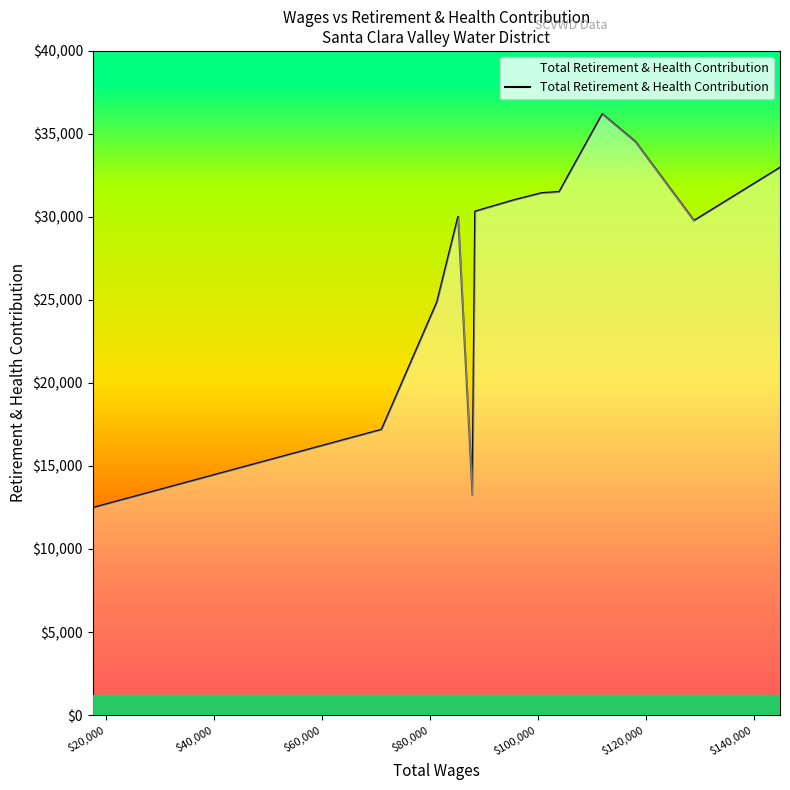

What is the maximum value shown in the chart?

36191